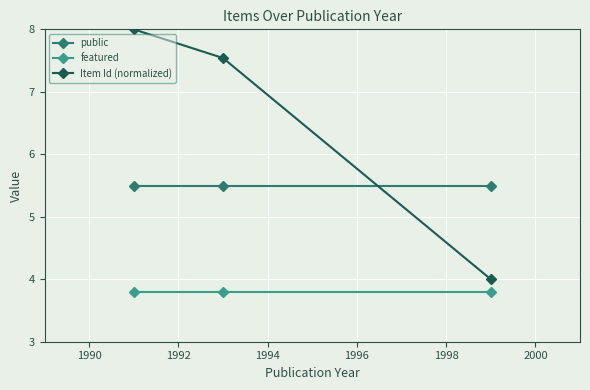

Does the chart display data point markers on the line(s)?

Yes